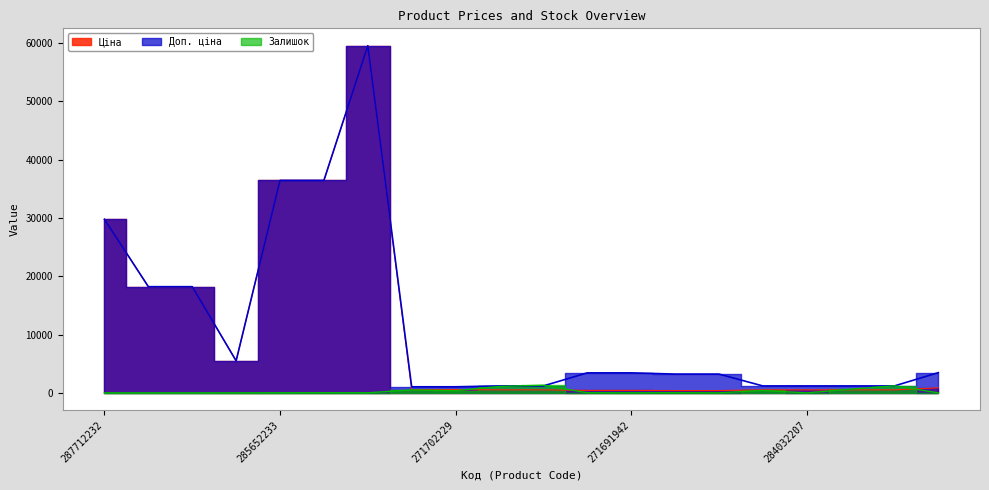

Reading left to right, list all the values displayed in this chart.

Ціна: 29761.5	18212.0	18212.0	5497.3	36424.0	36424.0	59523.0	571.6	571.6	522.2	522.2	429.3	429.3	403.6	403.6	522.2	522.2	522.2	522.2	868.0
Доп. ціна: 29761.5	18212.0	18212.0	5497.3	36424.0	36424.0	59523.0	1048.0	1048.0	1197.0	1197.0	3434.6	3434.6	3228.8	3228.8	1197.0	1197.0	1197.0	1197.0	3472.1
Залишок: 0.0	0.0	0.0	7.0	15.0	24.0	17.0	516.0	387.0	1110.0	1319.0	22.0	13.0	30.0	10.0	414.0	0.0	646.0	1219.0	9.0